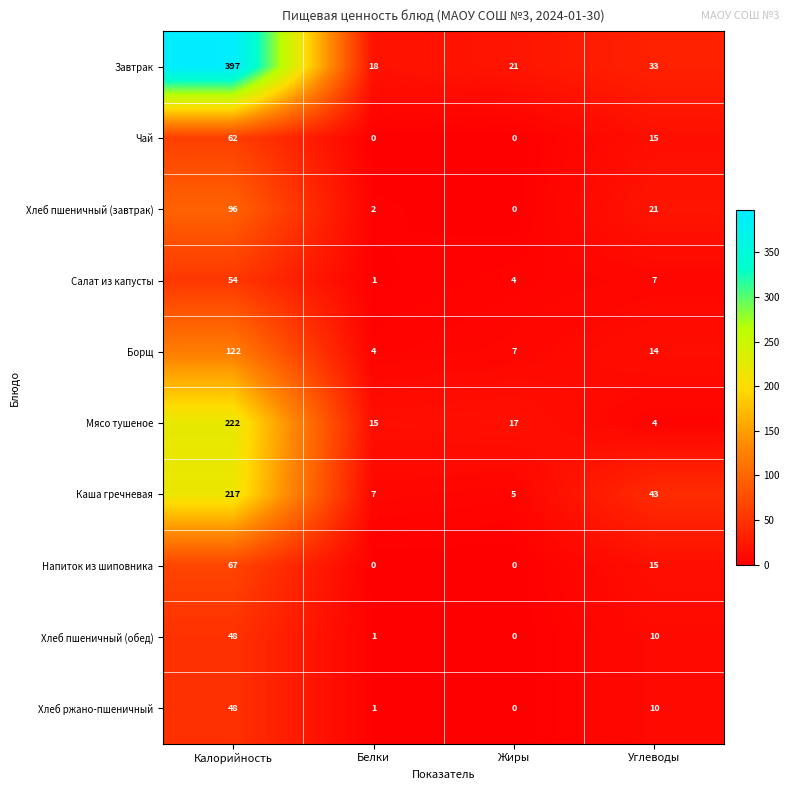

True or false: Хлеб ржано-пшеничный has a value of 0 at Жиры.

True